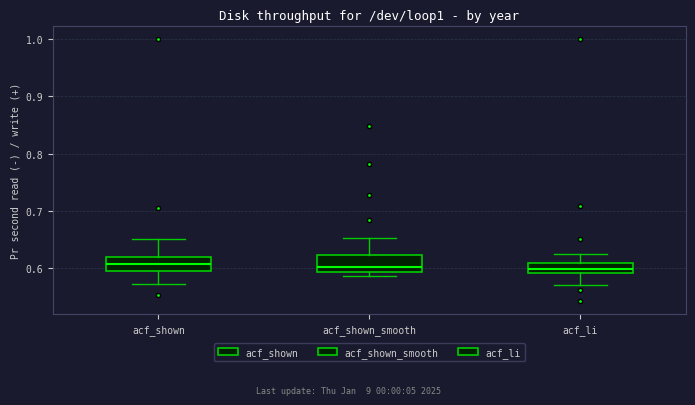

Where does the upper whisker of the box for acf_shown_smooth end on the y-axis? The values are not printed on the chart, so give them approximately, as read against the axis.

0.65